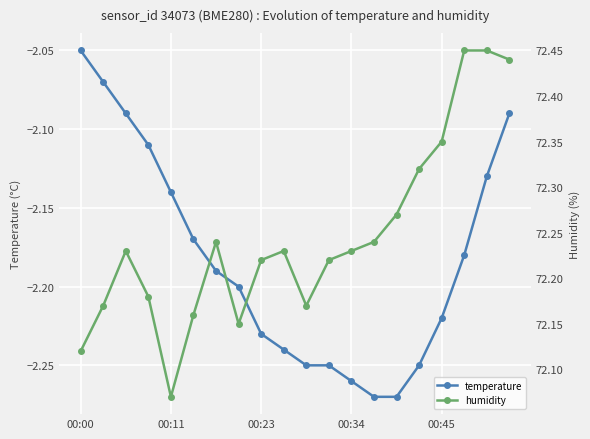

At which label does temperature reach its peak?

00:00